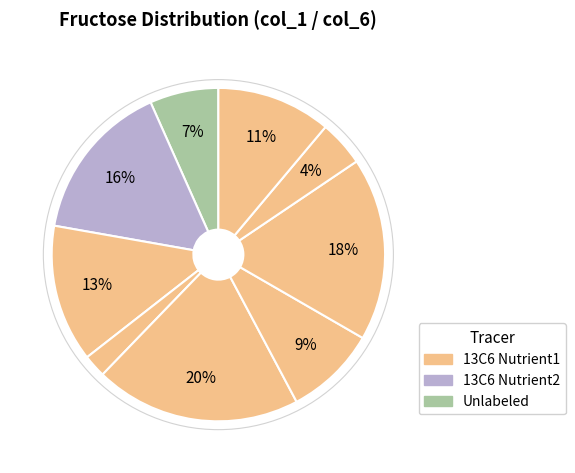

How many slices are in this pie chart?

9